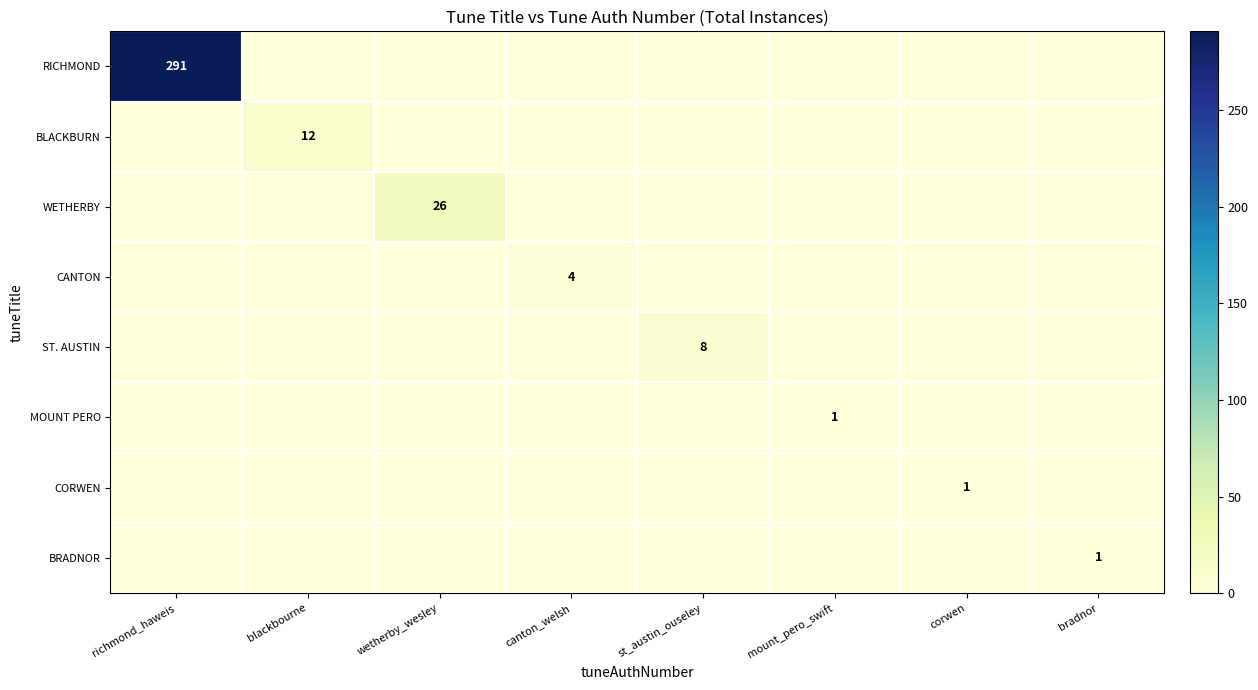

Is it true that CORWEN equals 2 at corwen?

False